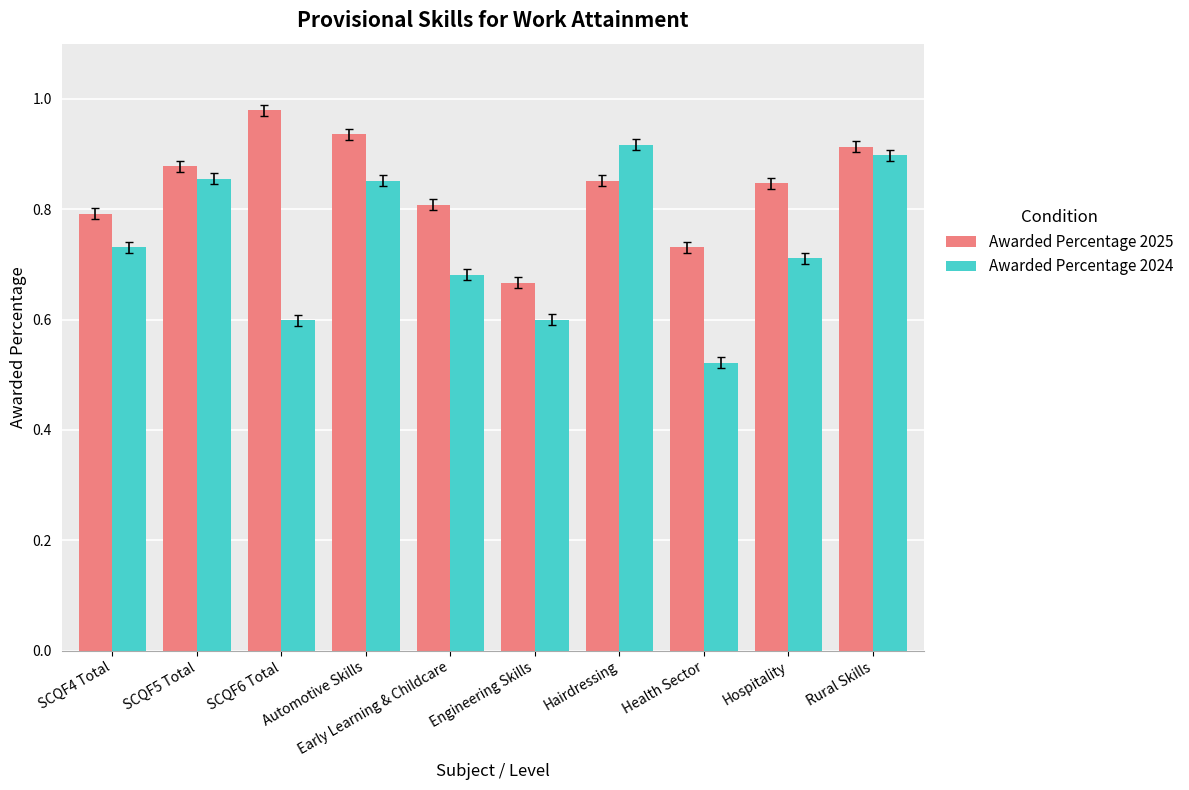

List the series in order of their overall mean, lowest first.

Awarded Percentage 2024, Awarded Percentage 2025